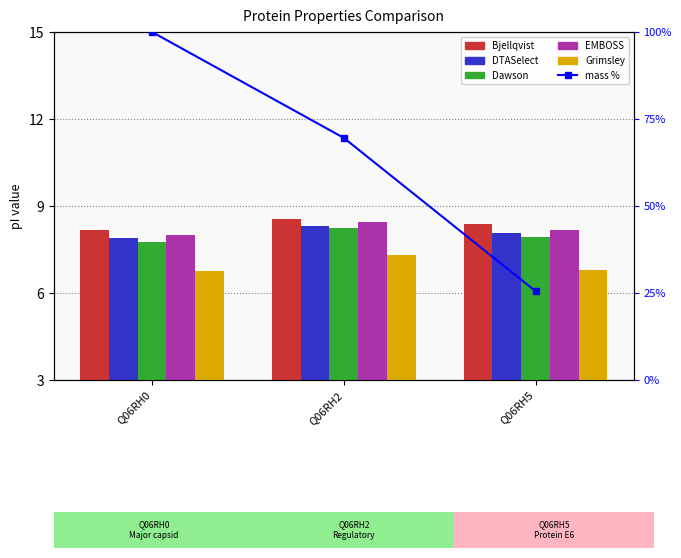

What is the value of the DTASelect bar at the 2nd from the left?

8.3